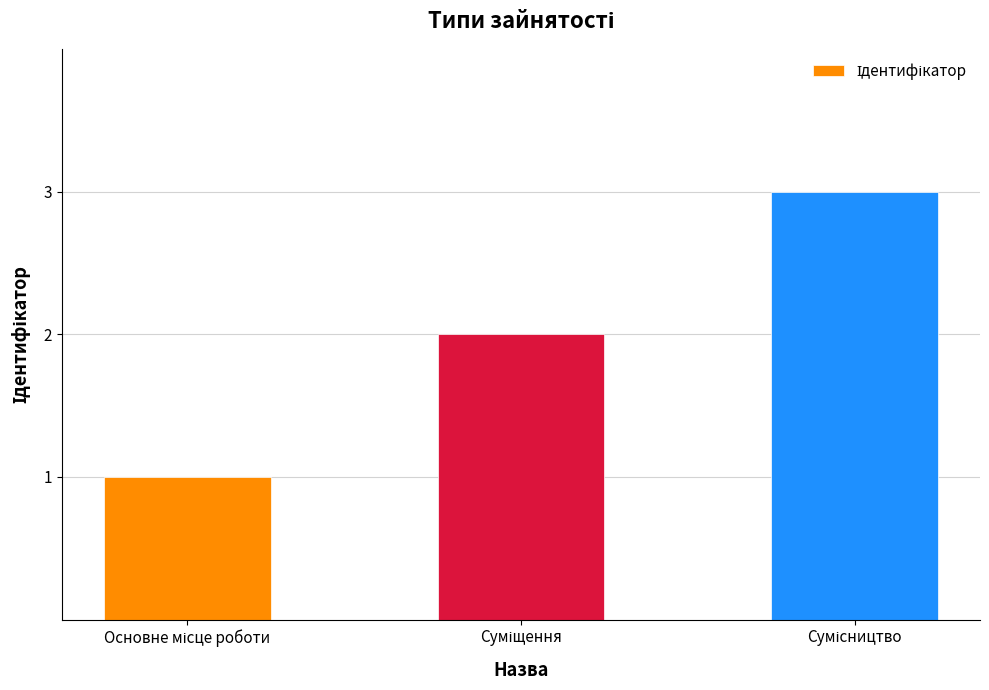

What is the maximum value shown in the chart?

3